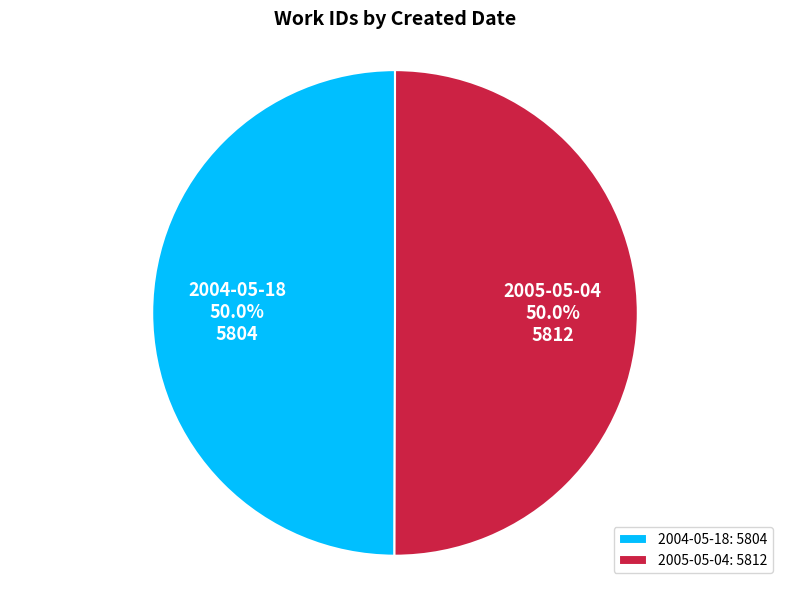

To the nearest percent, what percentage of the pie is 2005-05-04?

50%